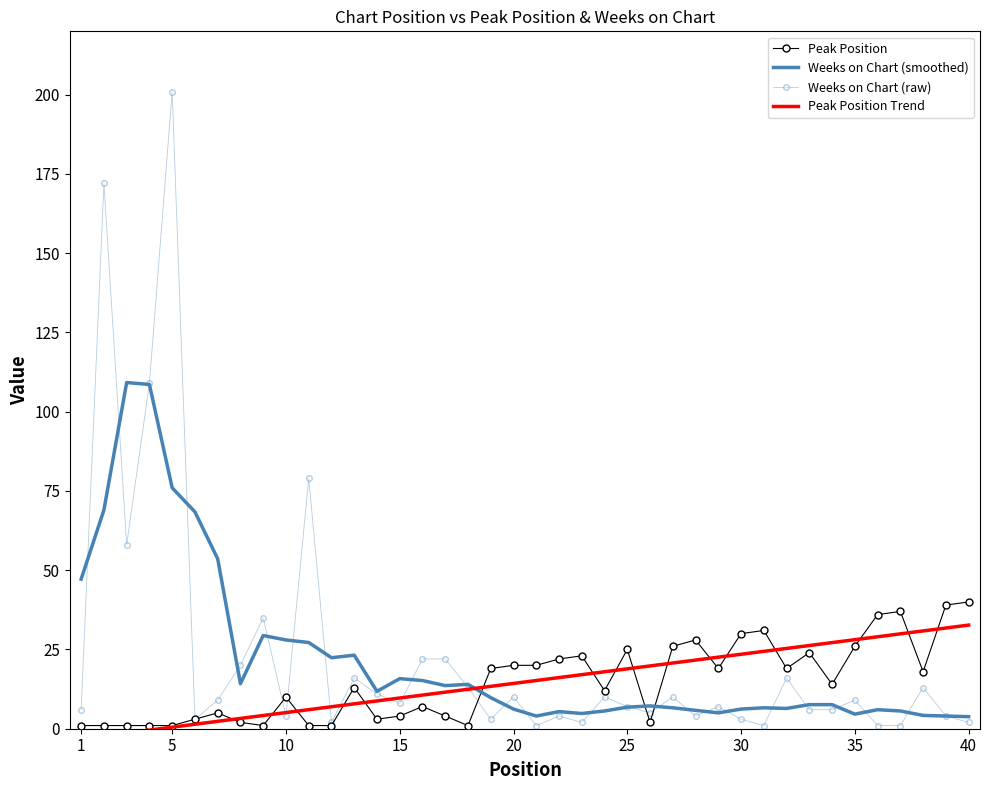

The Weeks on Chart (raw) series shows 9.0 at 35. True or false?

True